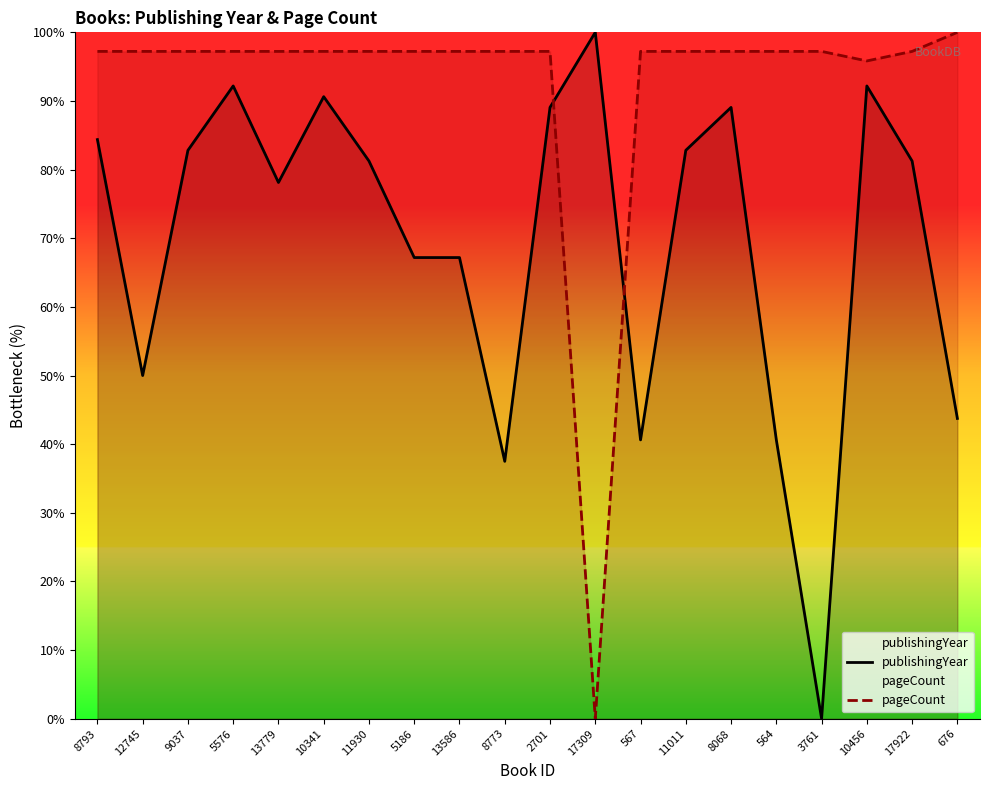

How many times do pageCount and publishingYear cross each other?

2